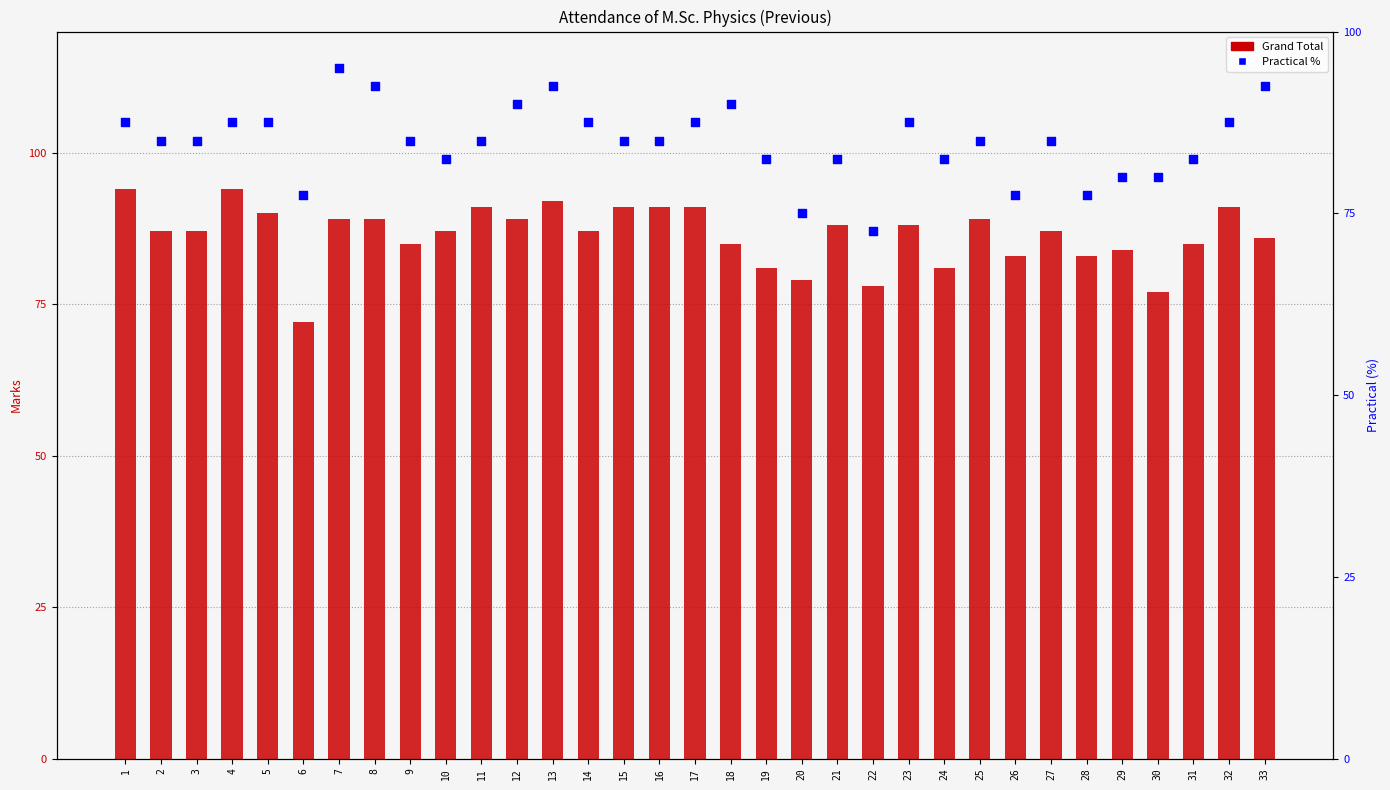

At how many categories does at least one series exceed 81?

29